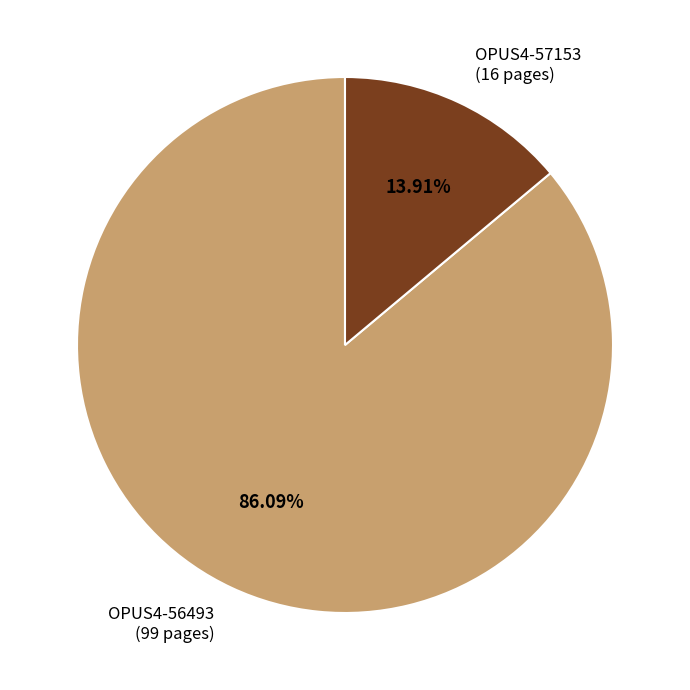

Does any single category account for the majority?

Yes